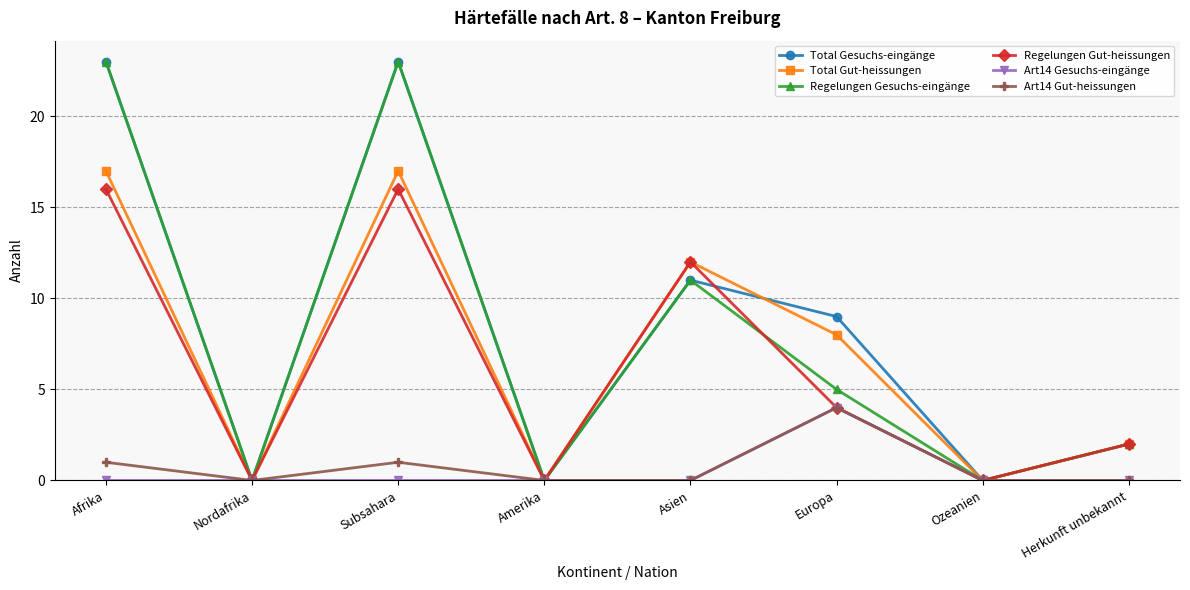

The value of Art14 Gut-heissungen at Herkunft unbekannt is 0. True or false?

True